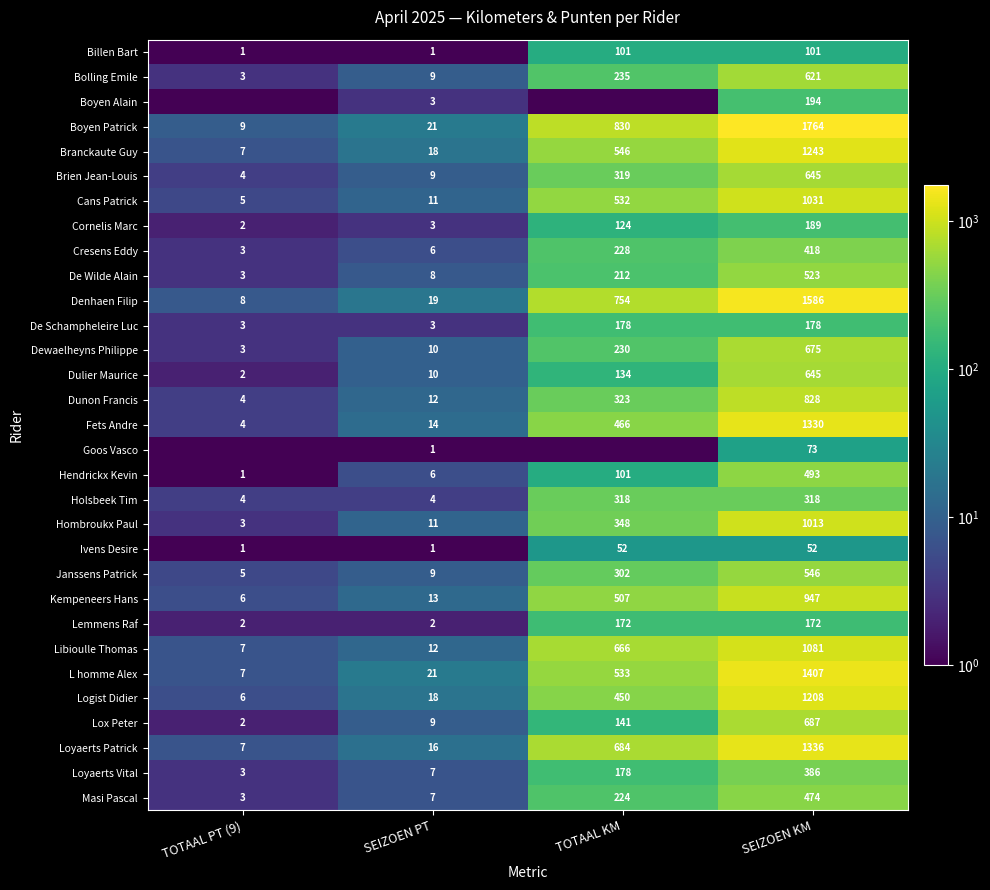

What is the difference between the second highest and minimum values in the Loyaerts Patrick series?

677.0